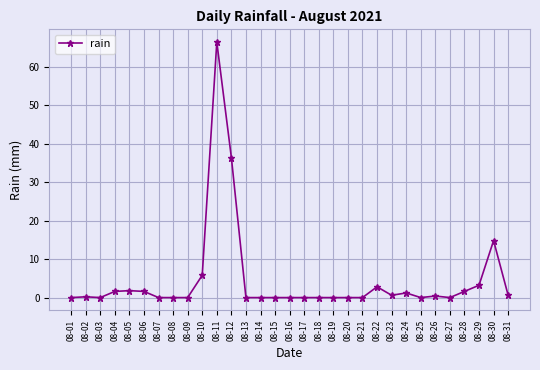

Where is the data nearest to the value 33?

08-12